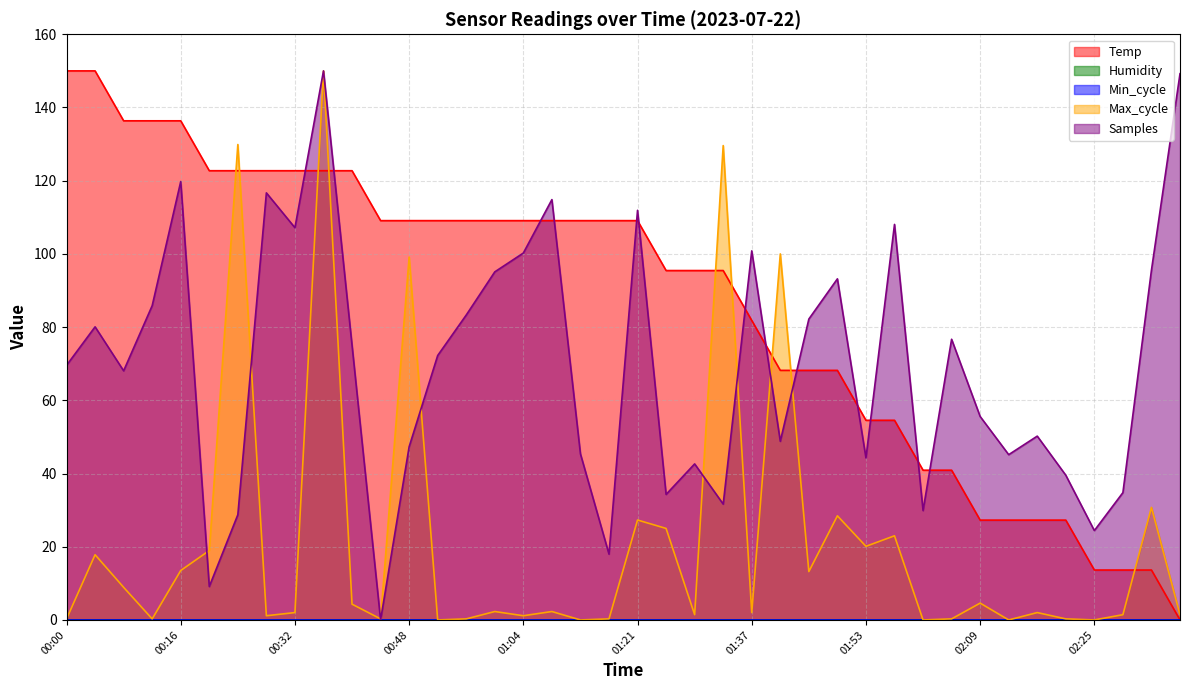

The Temp series shows 122.7 at 00:24. True or false?

True